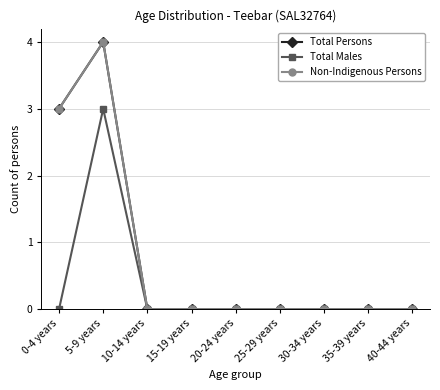

Is this an area chart (filled region under the line)?

No